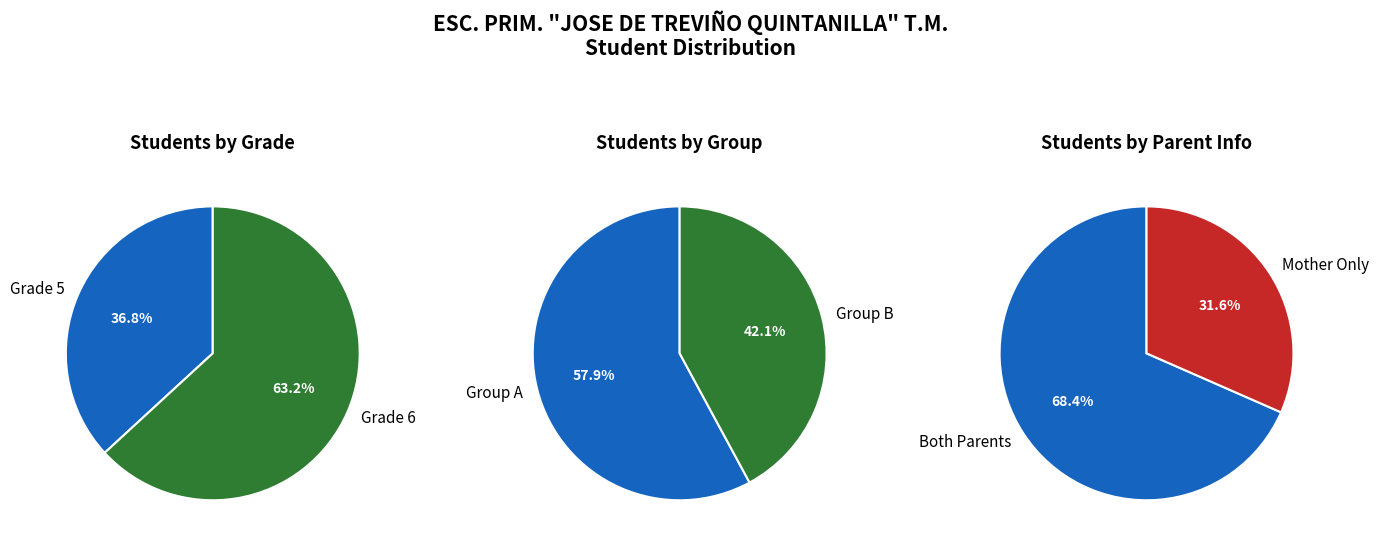

To the nearest percent, what is the average slice percentage?

50%